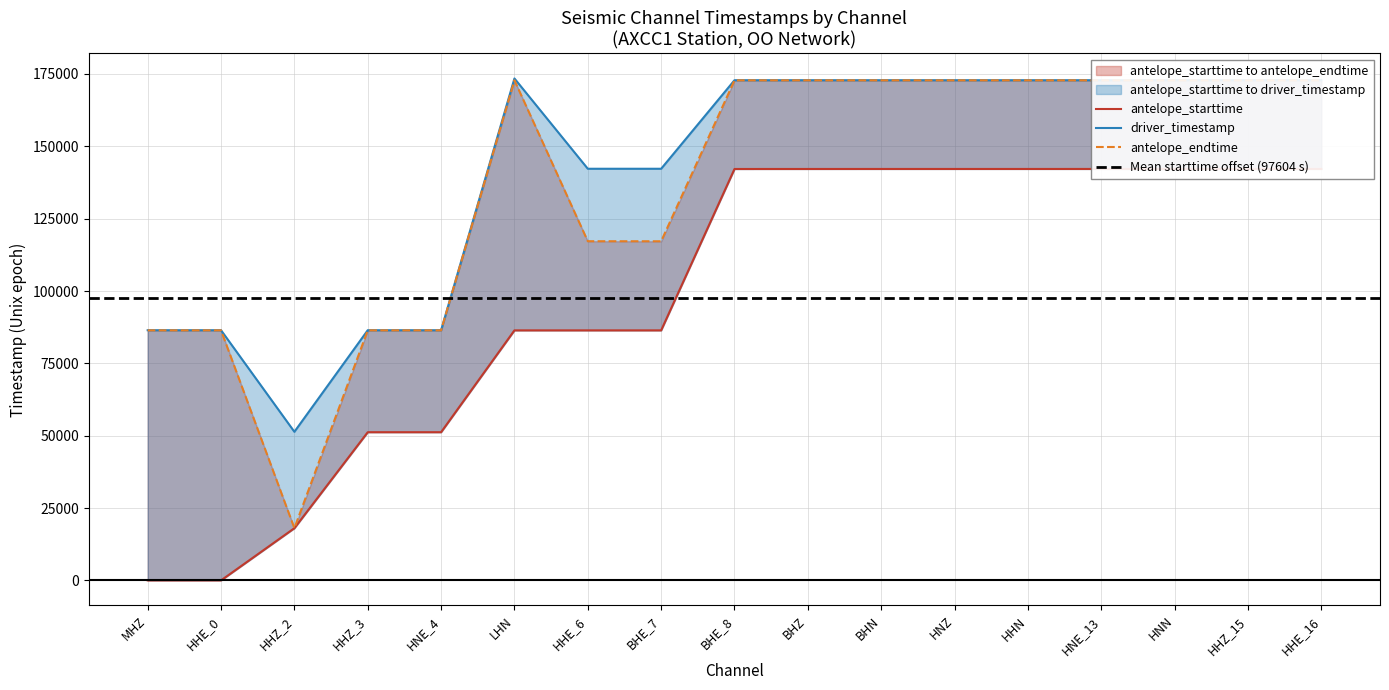

The antelope_starttime series shows 51209.7 at HNE_4. True or false?

True